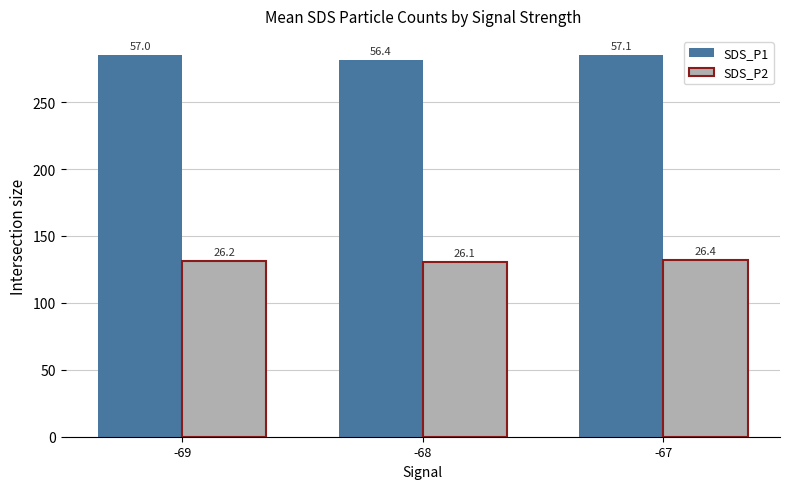

What are all the series names shown in the legend?

SDS_P1, SDS_P2